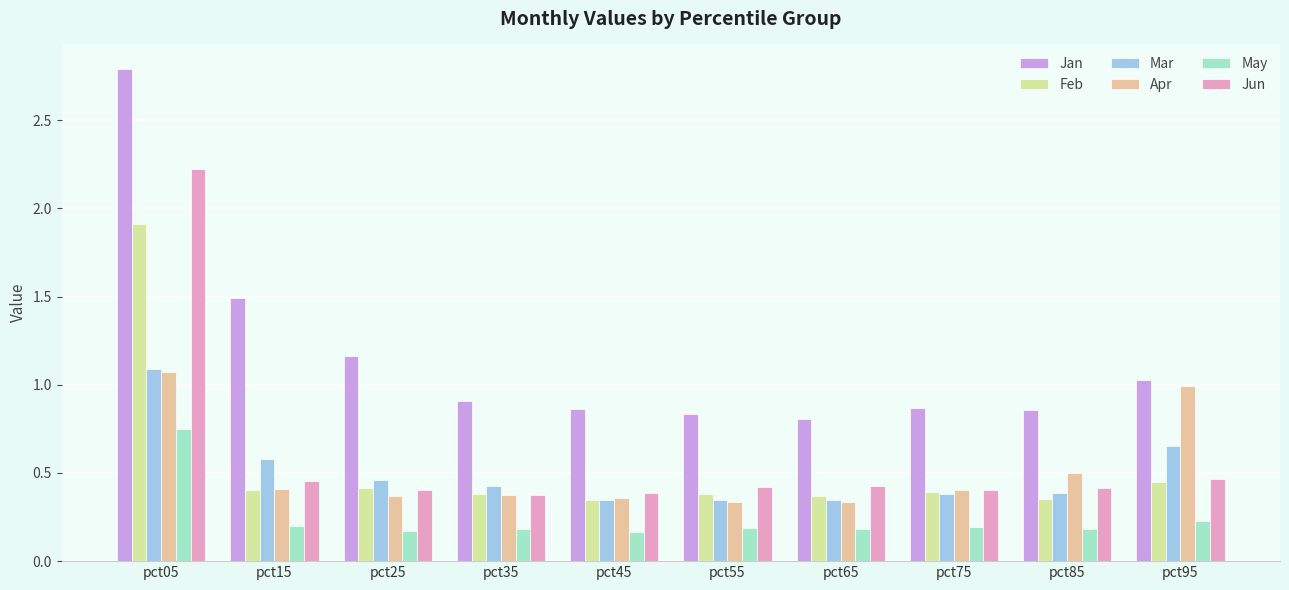

Between pct15 and pct55, which series saw the biggest shift?

Jan